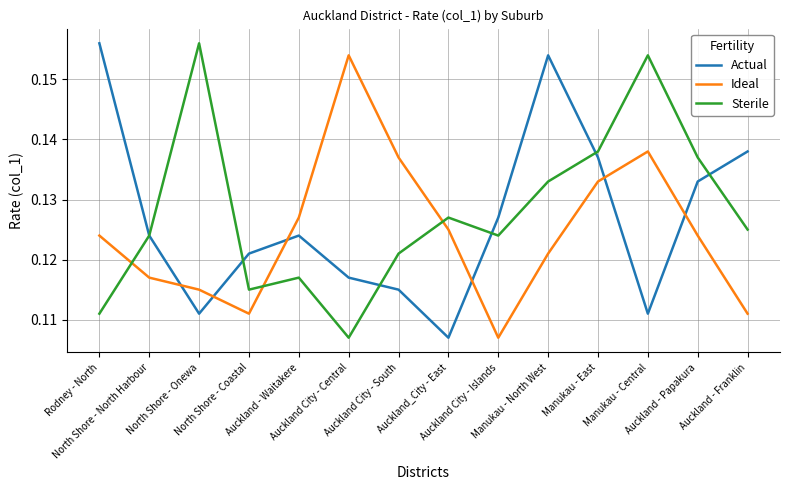

How many intersections are there between Sterile and Ideal?

3